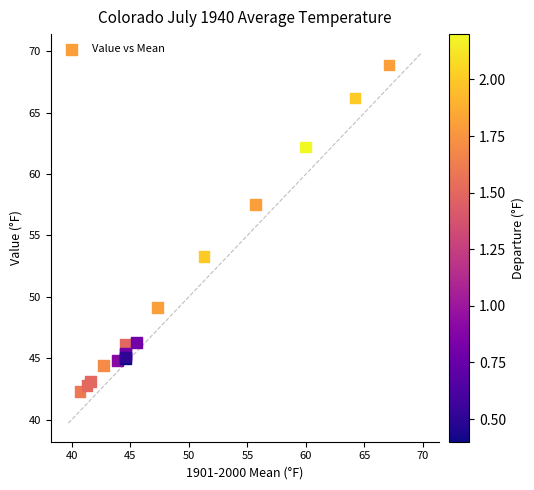

What Y value in the scatter plot is closest to 55?

53.3